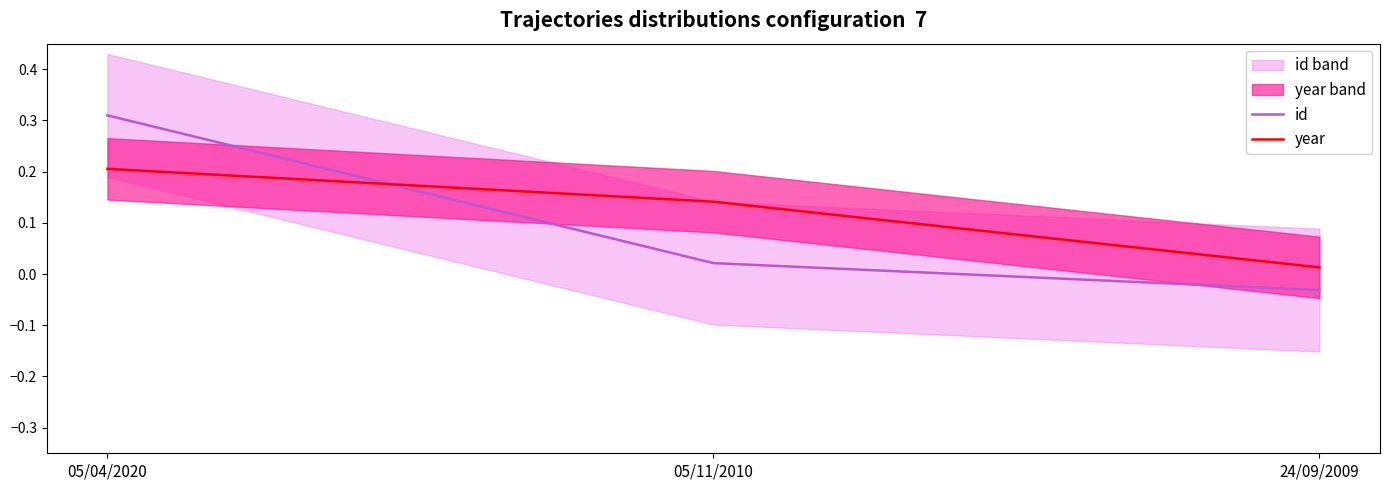

Is it true that id equals 0.0 at 05/11/2010?

False